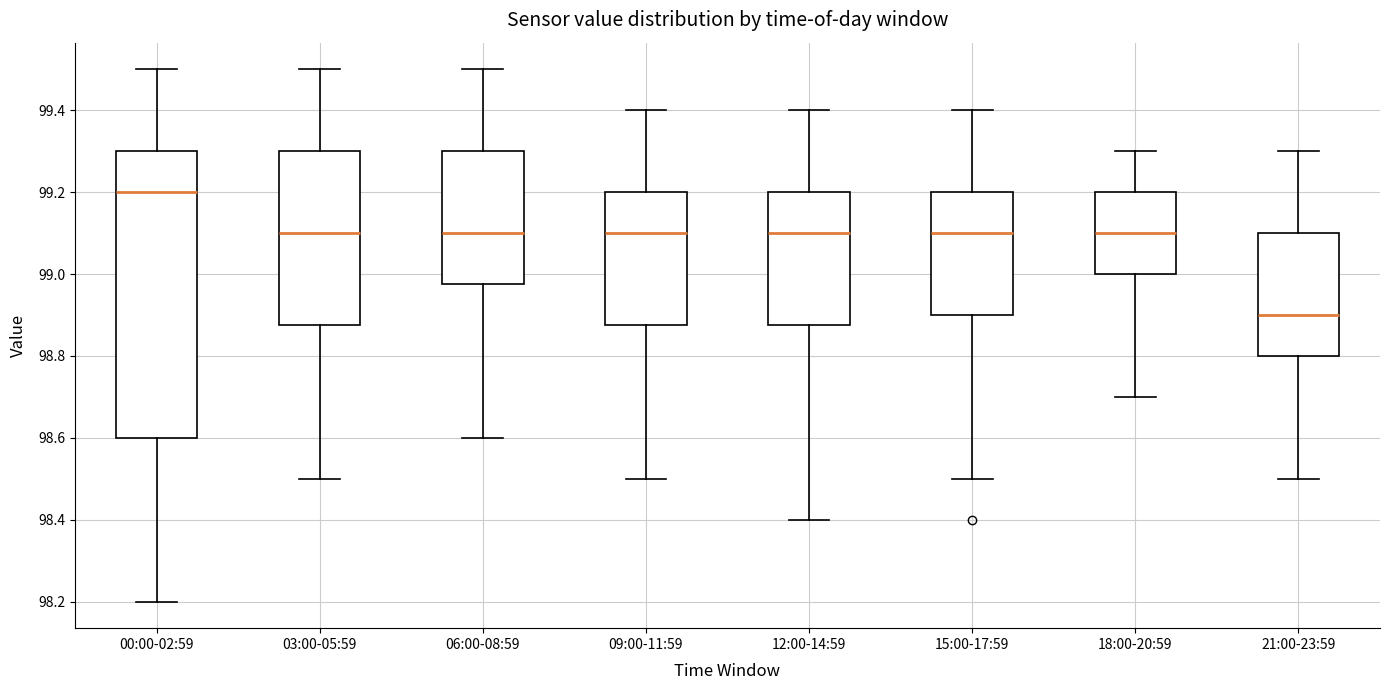

Comparing the boxes themselves (not the whiskers), which one is the tallest?

00:00-02:59